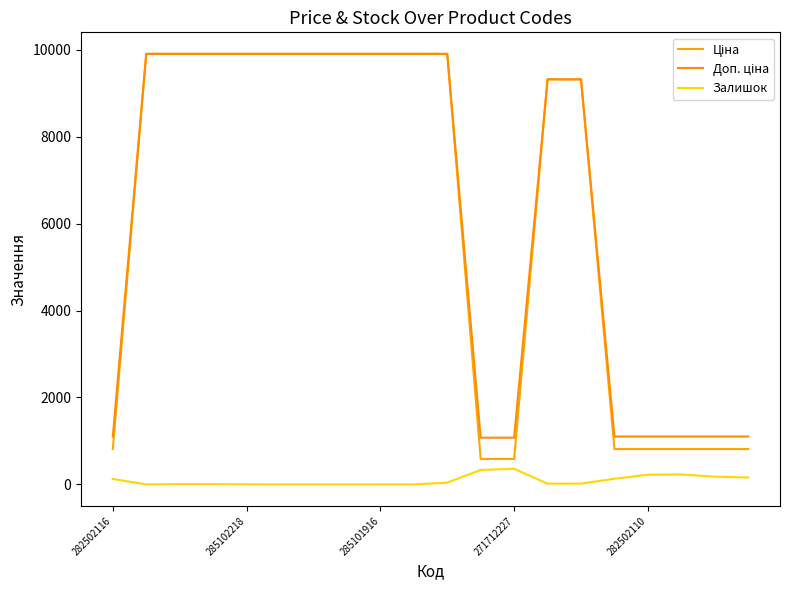

Which series has the largest total across all categories?

Доп. ціна